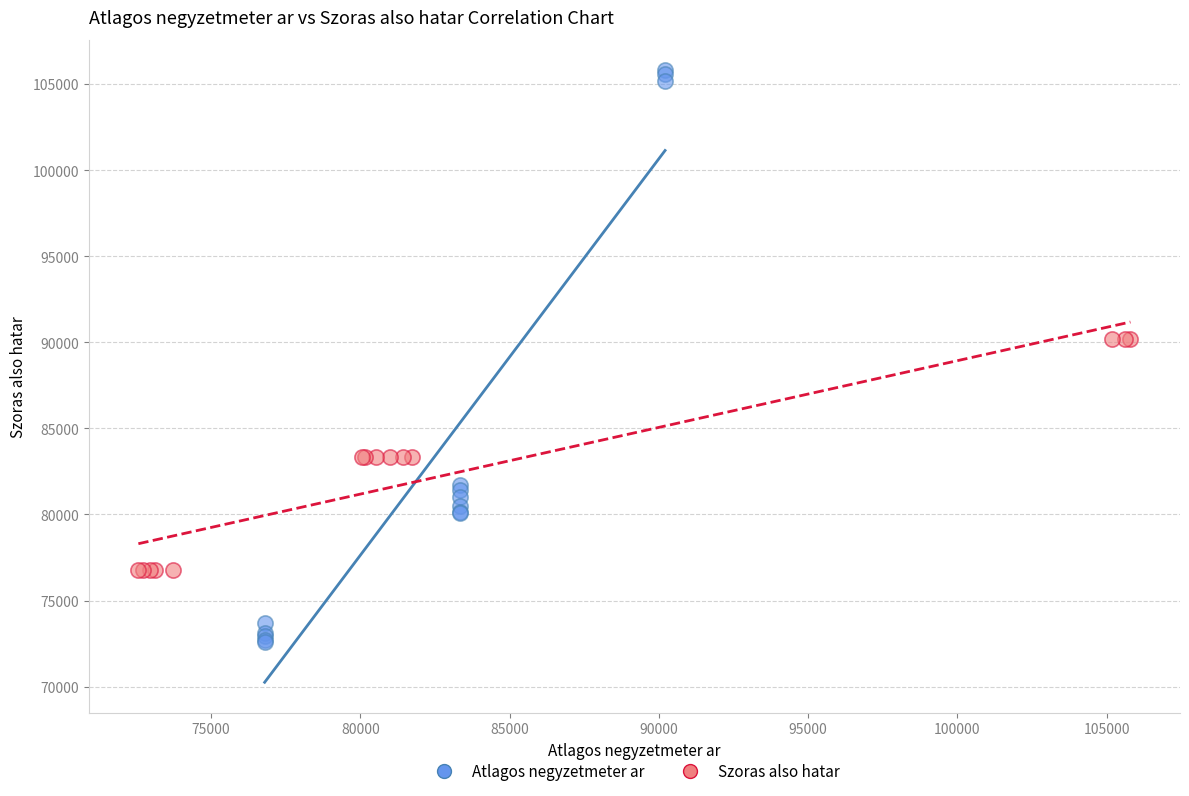

Which series has the largest Y range (max minus min)?

Atlagos negyzetmeter ar